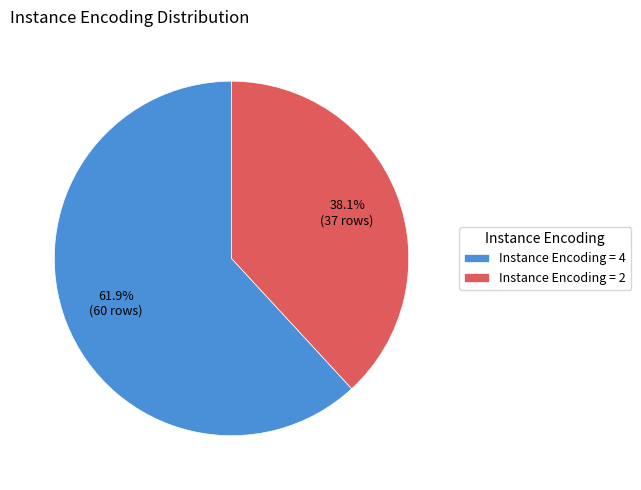

What percentage is NOT represented by Instance Encoding = 2?

61.9%